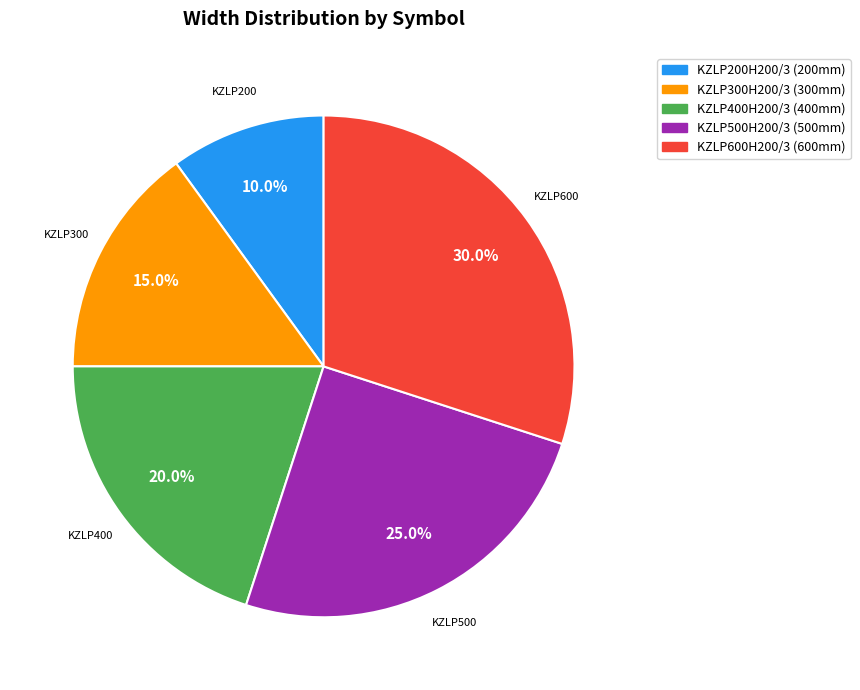

What is the smallest slice in the pie chart?

KZLP200H200/3